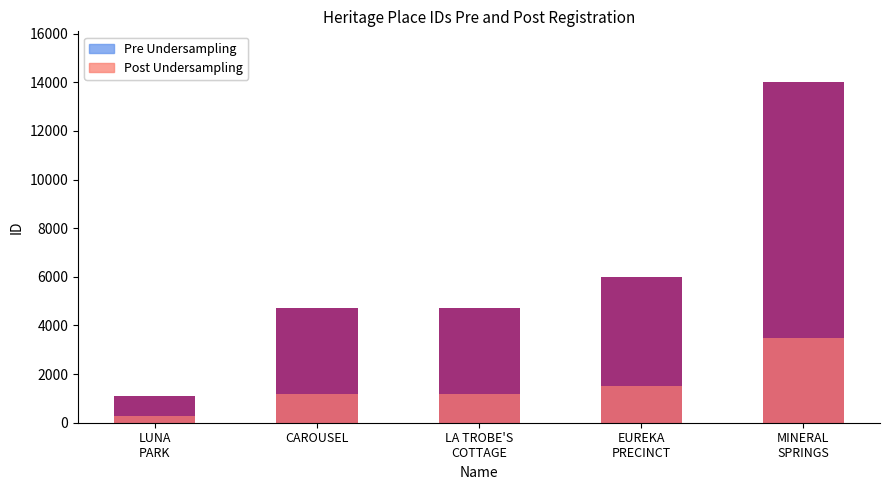

At which label does Pre Undersampling reach its peak?

MINERAL
SPRINGS